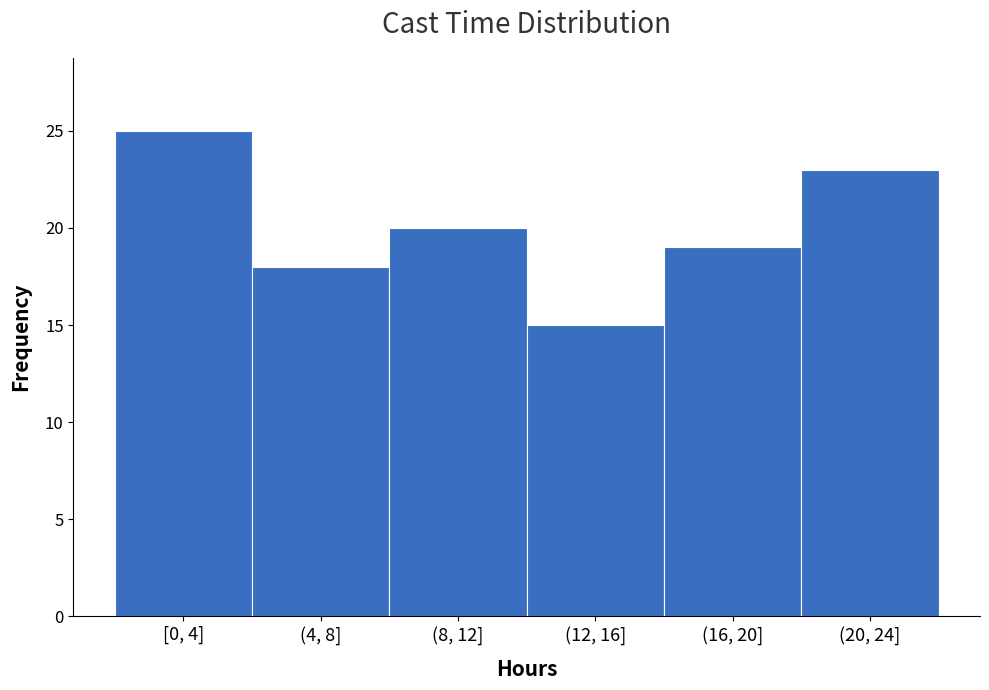

Reading right to left, what are all the values shown in this chart?

(20, 24]=23	(16, 20]=19	(12, 16]=15	(8, 12]=20	(4, 8]=18	[0, 4]=25